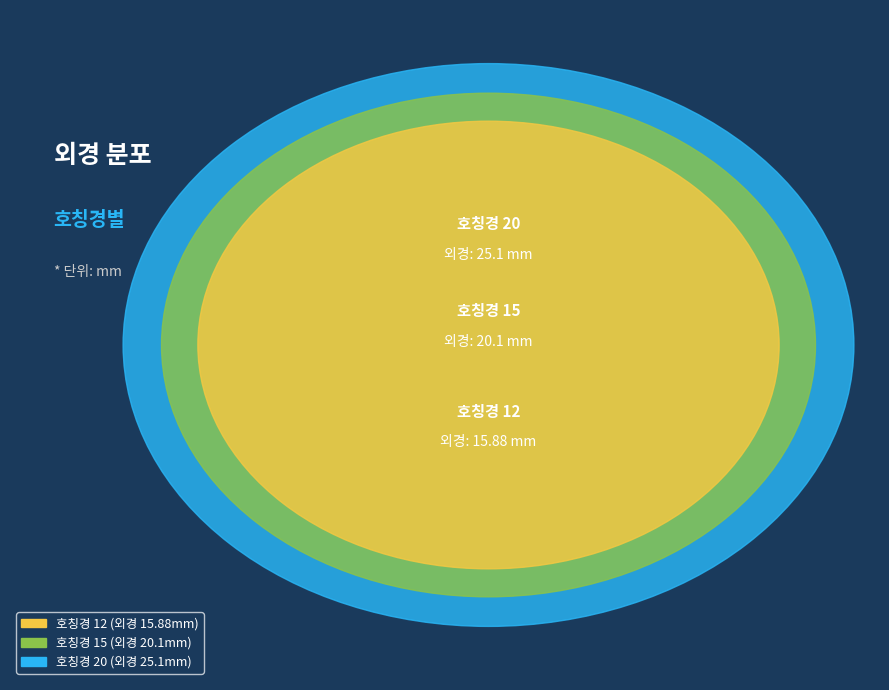

How many slices are in this pie chart?

3